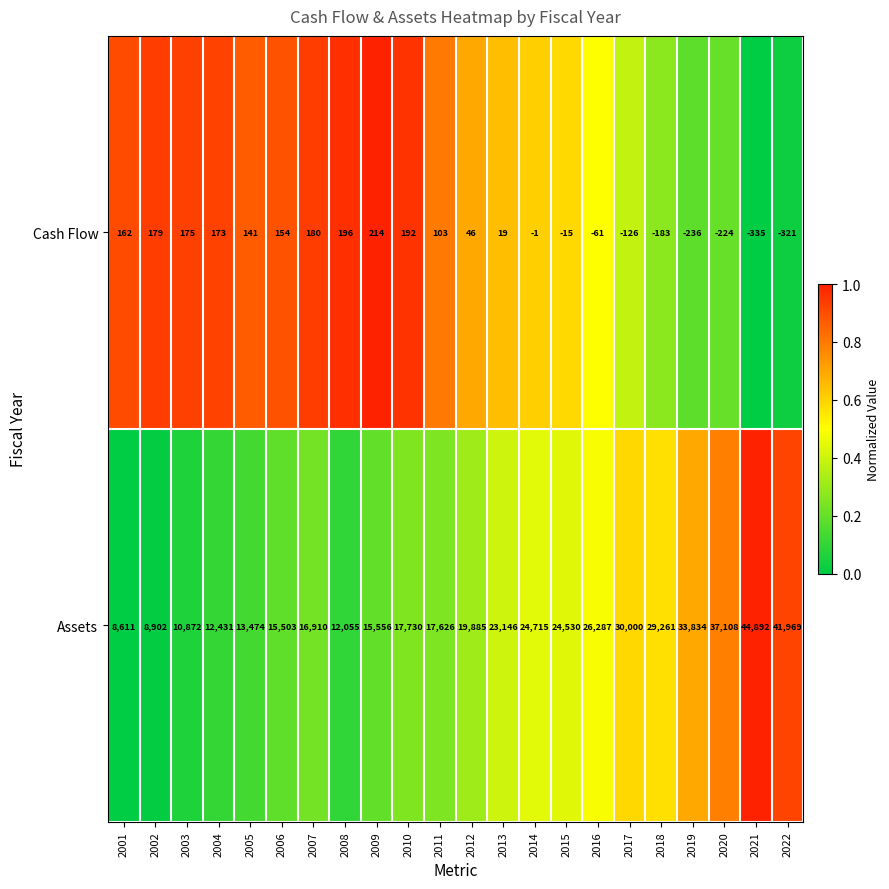

What is the sum of all Cash Flow values?

432